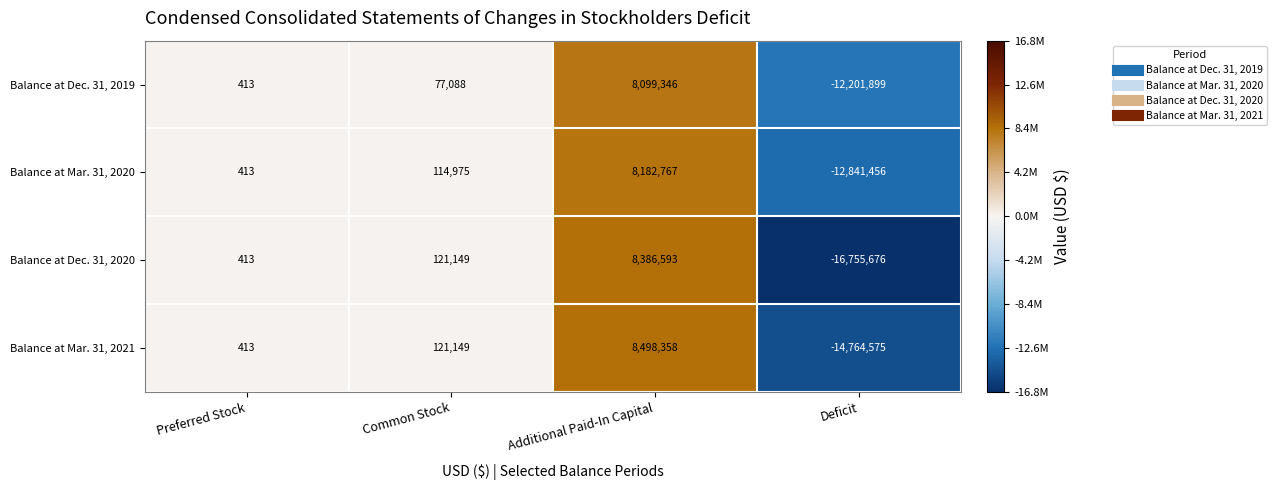

Which series has the largest total across all categories?

Balance at Dec. 31, 2019